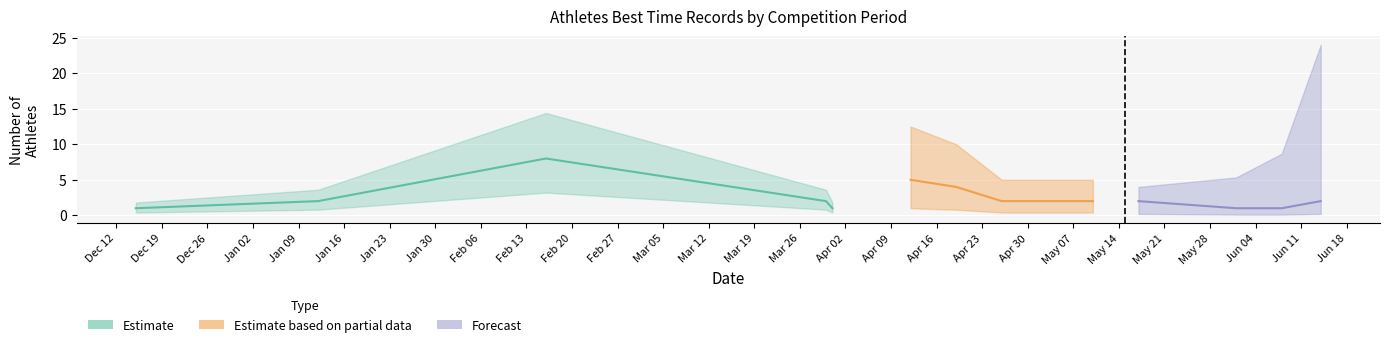

Between 2024-02-18 and 2024-04-28, which is larger?

2024-02-18